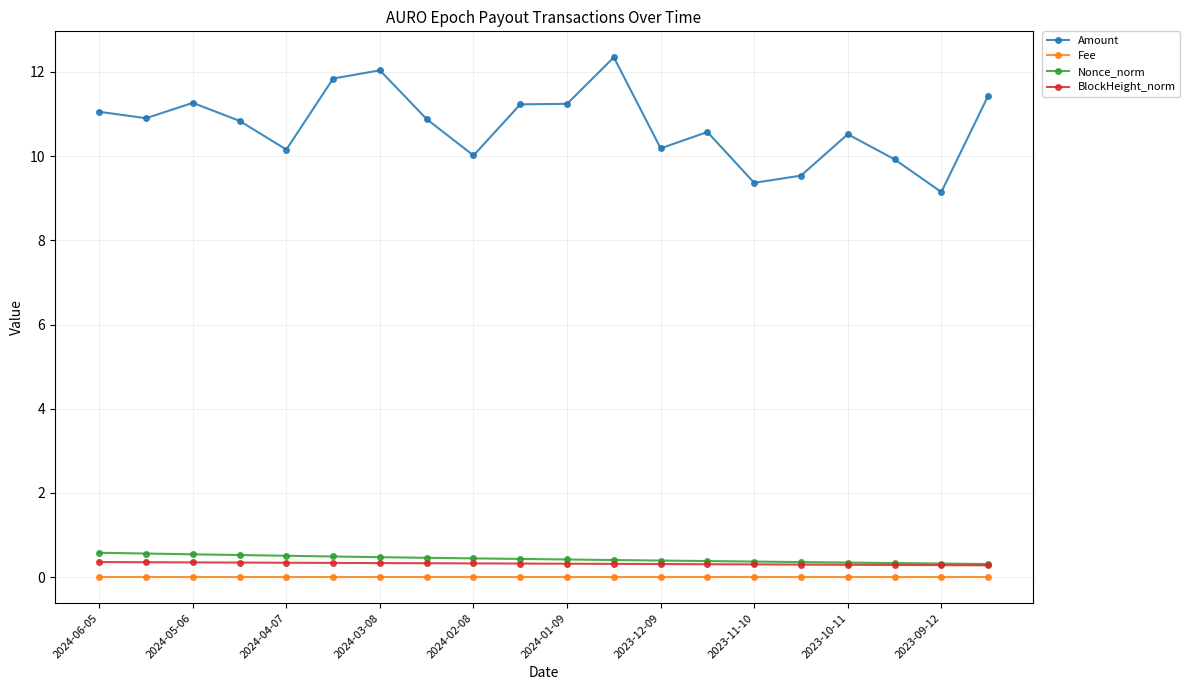

Which series has the largest range (max minus min)?

Amount